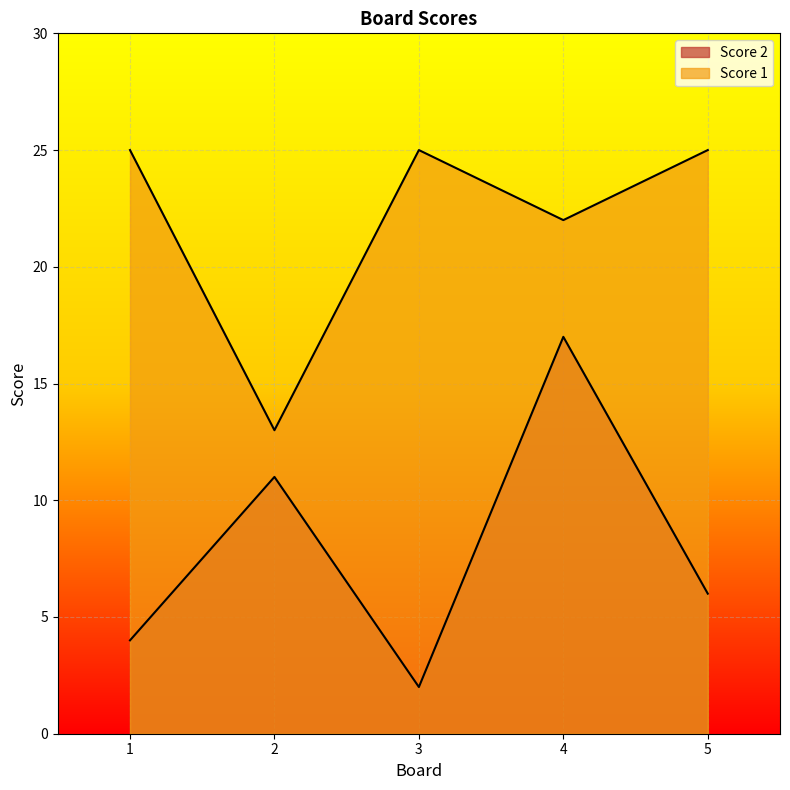

At 1, list the series in order from smallest to largest.

Score 2, Score 1